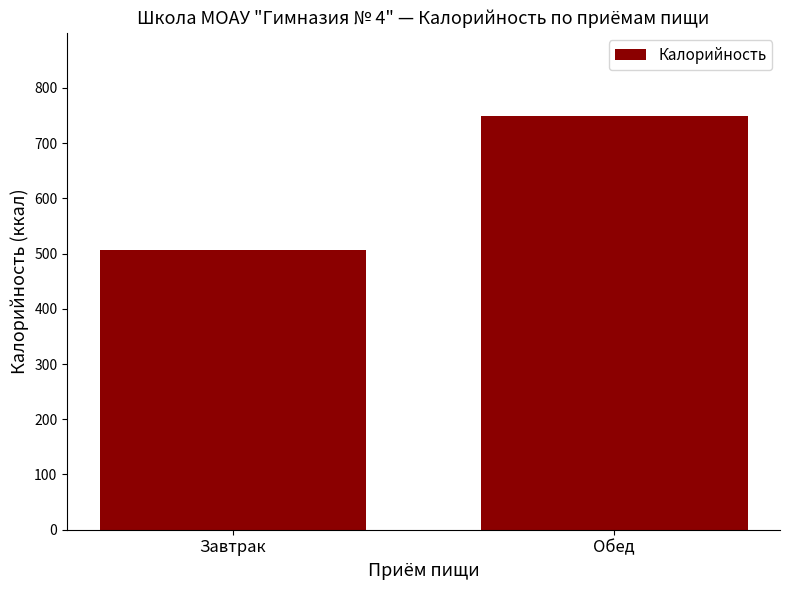

How many values are below 749?

1